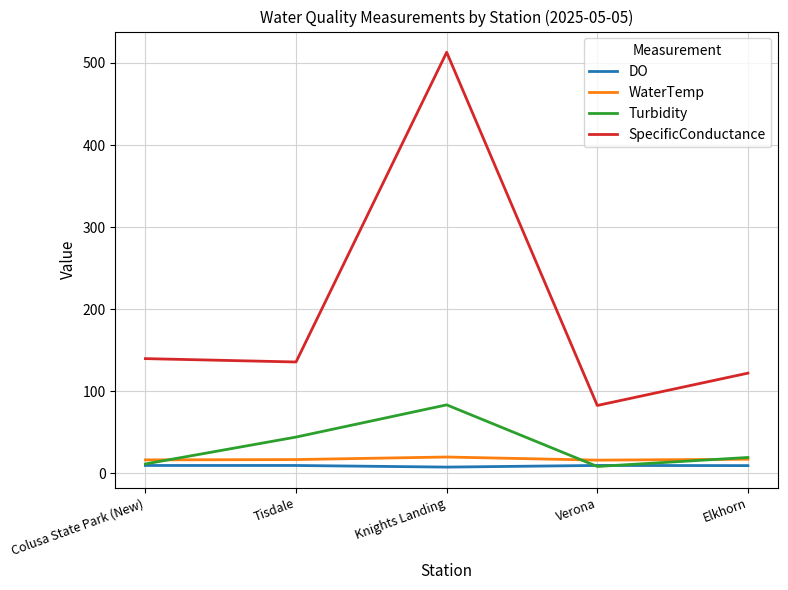

Which series has the largest total across all categories?

SpecificConductance